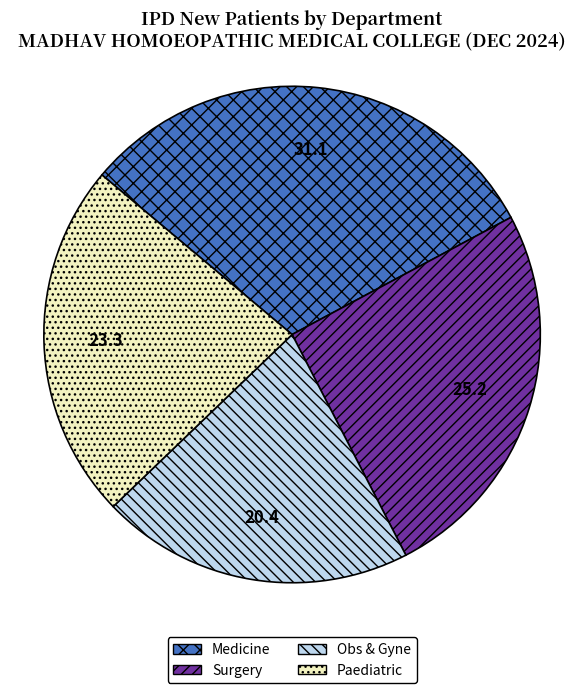

Between Surgery and Paediatric, which is larger?

Surgery